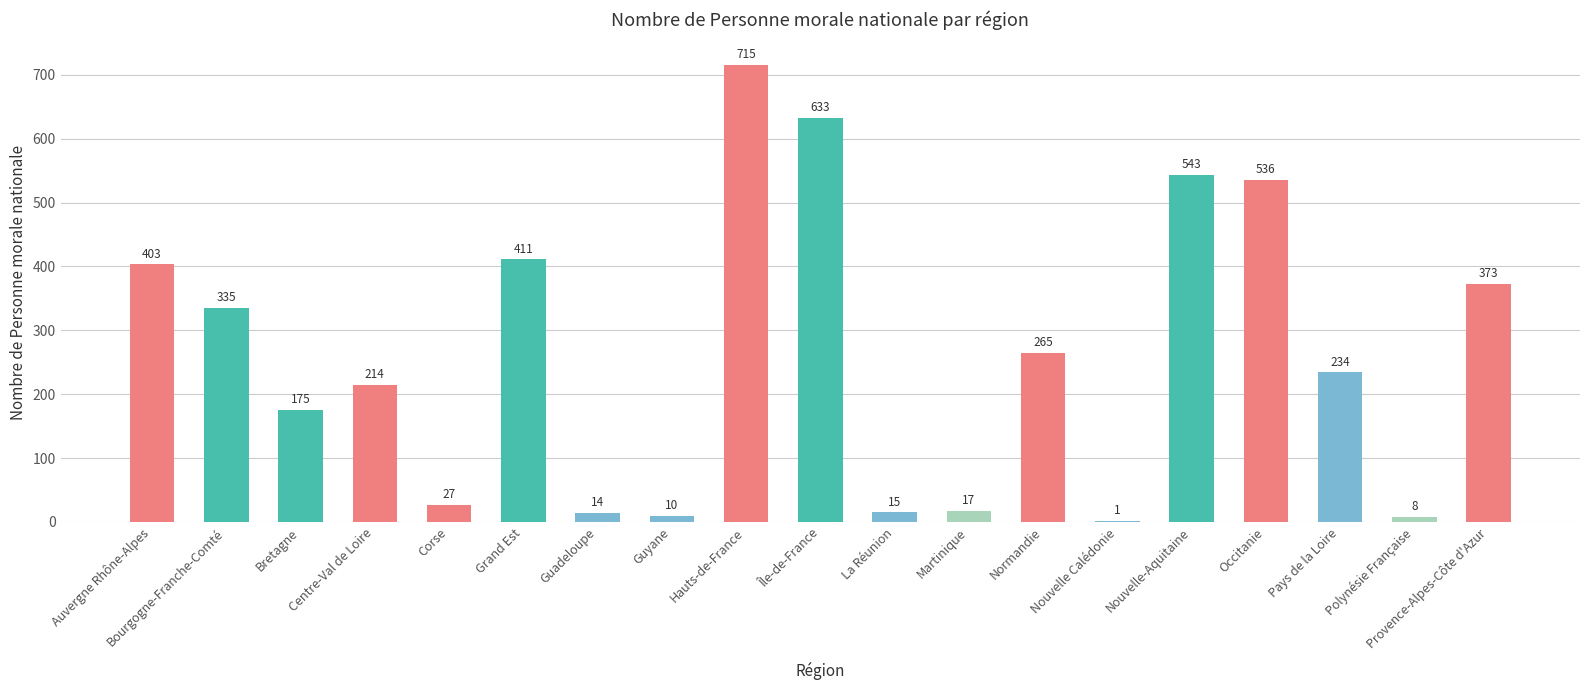

True or false: the data shows 543 at Nouvelle-Aquitaine.

True